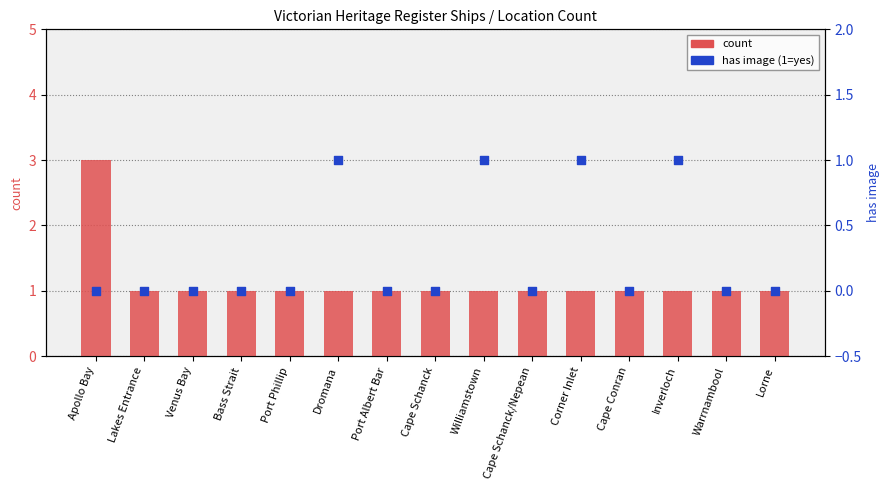

At which category is the sum across all series the highest?

Apollo Bay